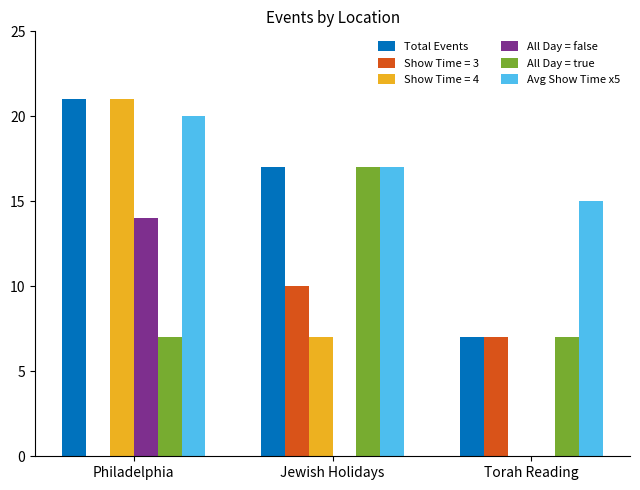

At which category does the chart reach its peak across all series?

Philadelphia